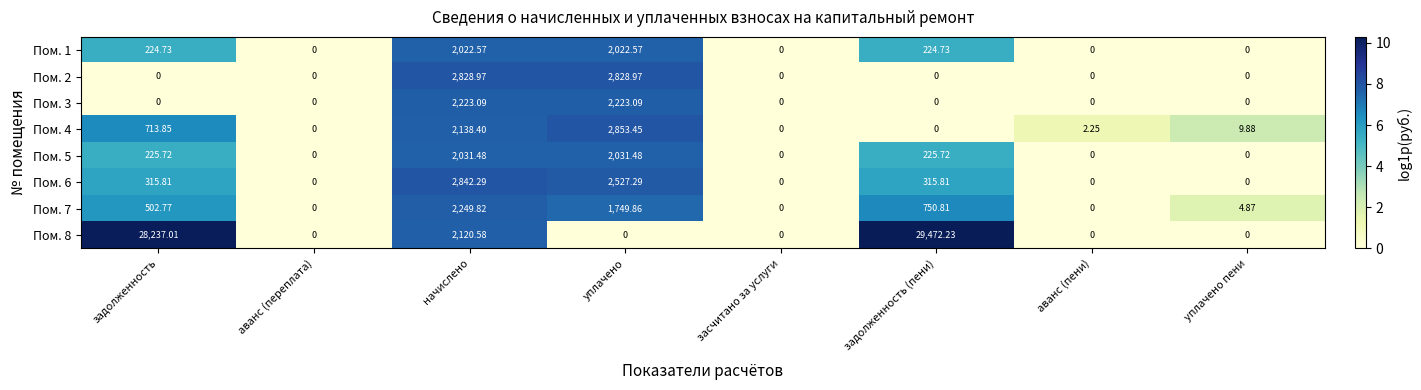

How many data points in Пом. 8 are above 0?

3